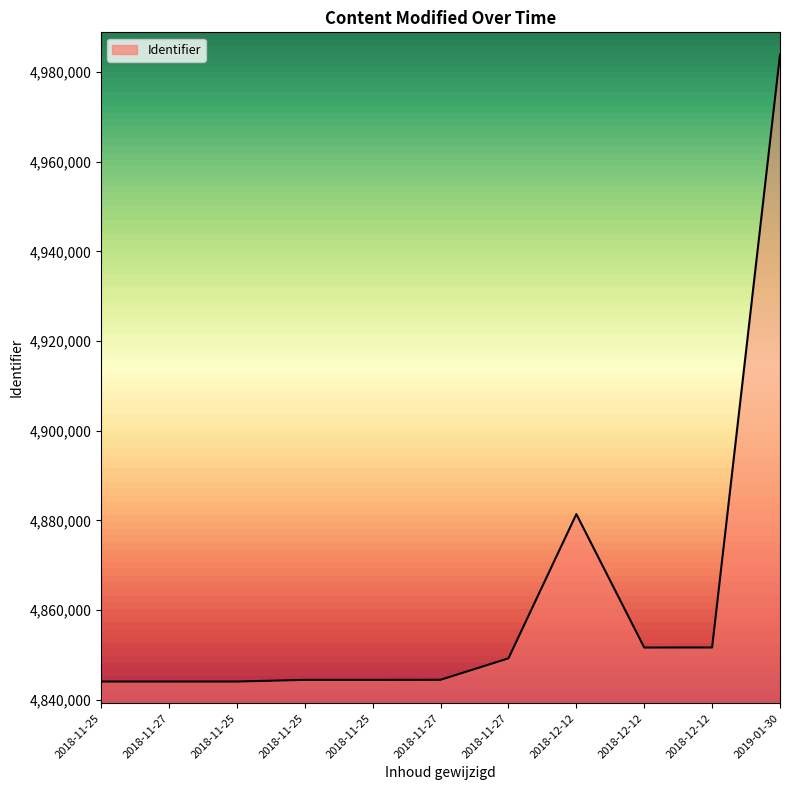

True or false: the data shows 4851650 at 2018-12-12.

True